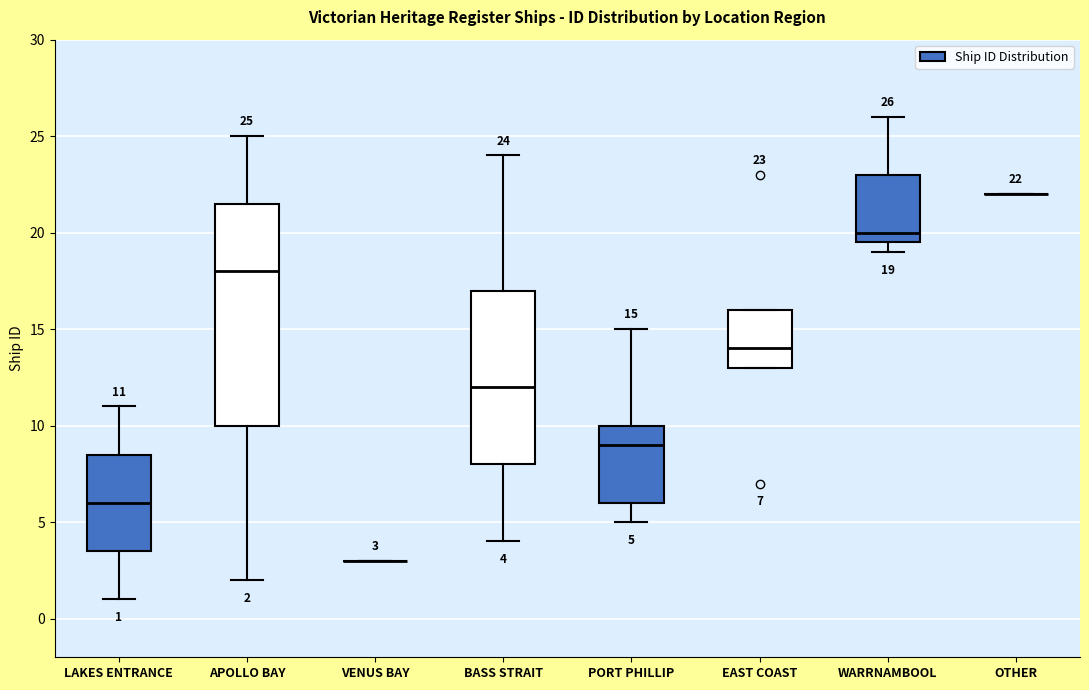

Comparing the boxes themselves (not the whiskers), which one is the tallest?

APOLLO BAY